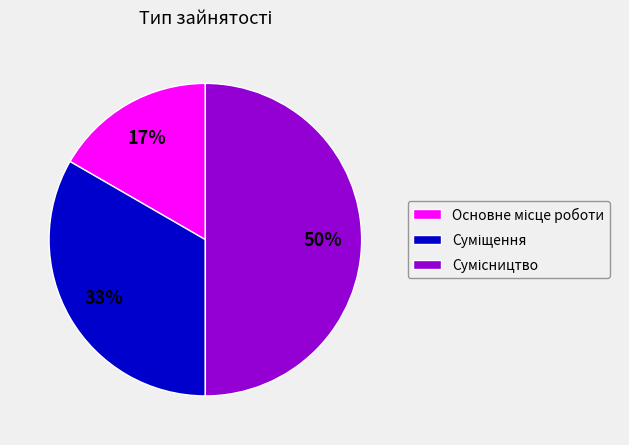

How many slices are in this pie chart?

3